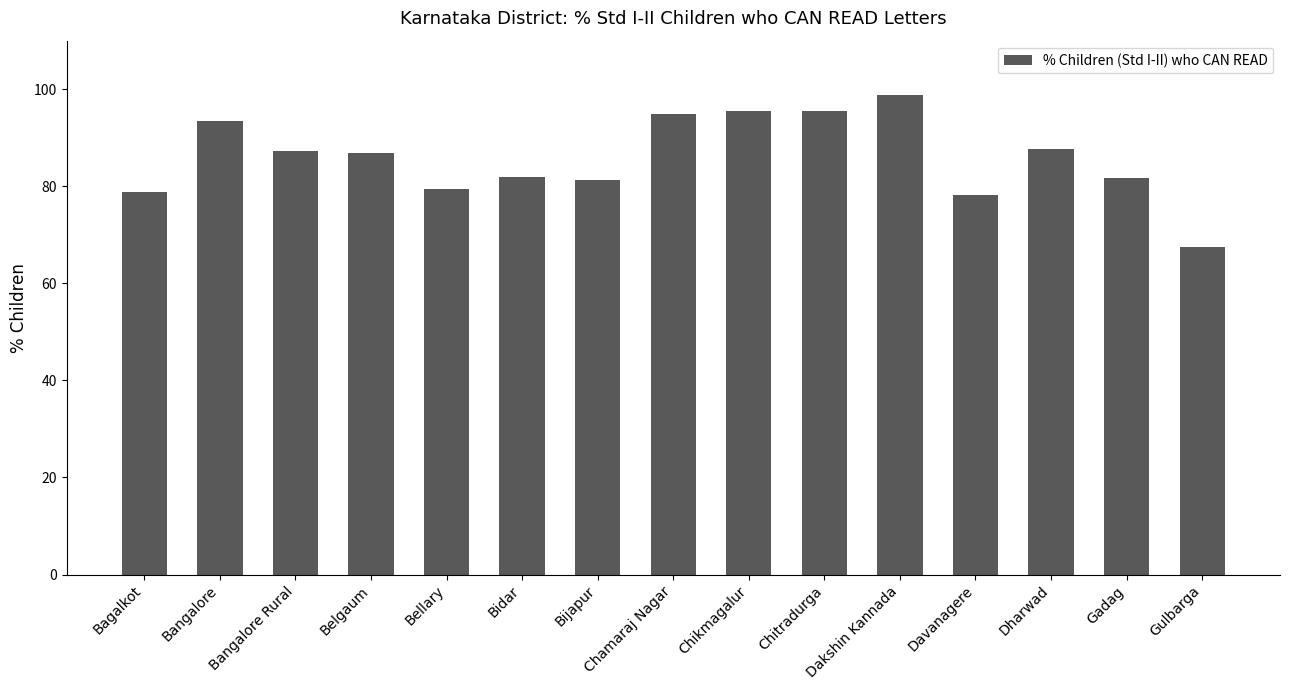

What is the label of the 5th bar from the right?

Dakshin Kannada